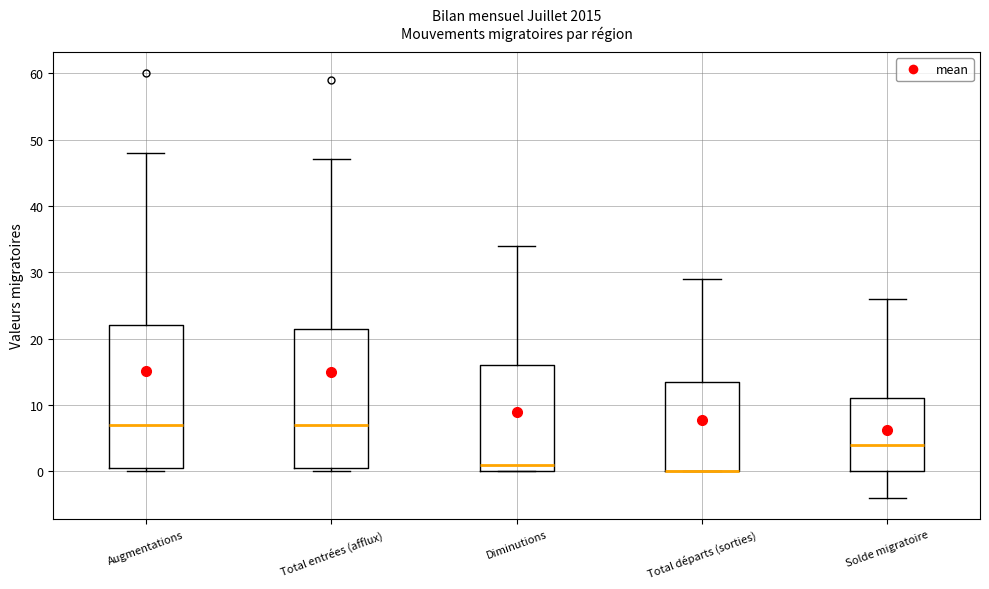

Where does the upper whisker of the box for Total entrées (afflux) end on the y-axis? The values are not printed on the chart, so give them approximately, as read against the axis.

47